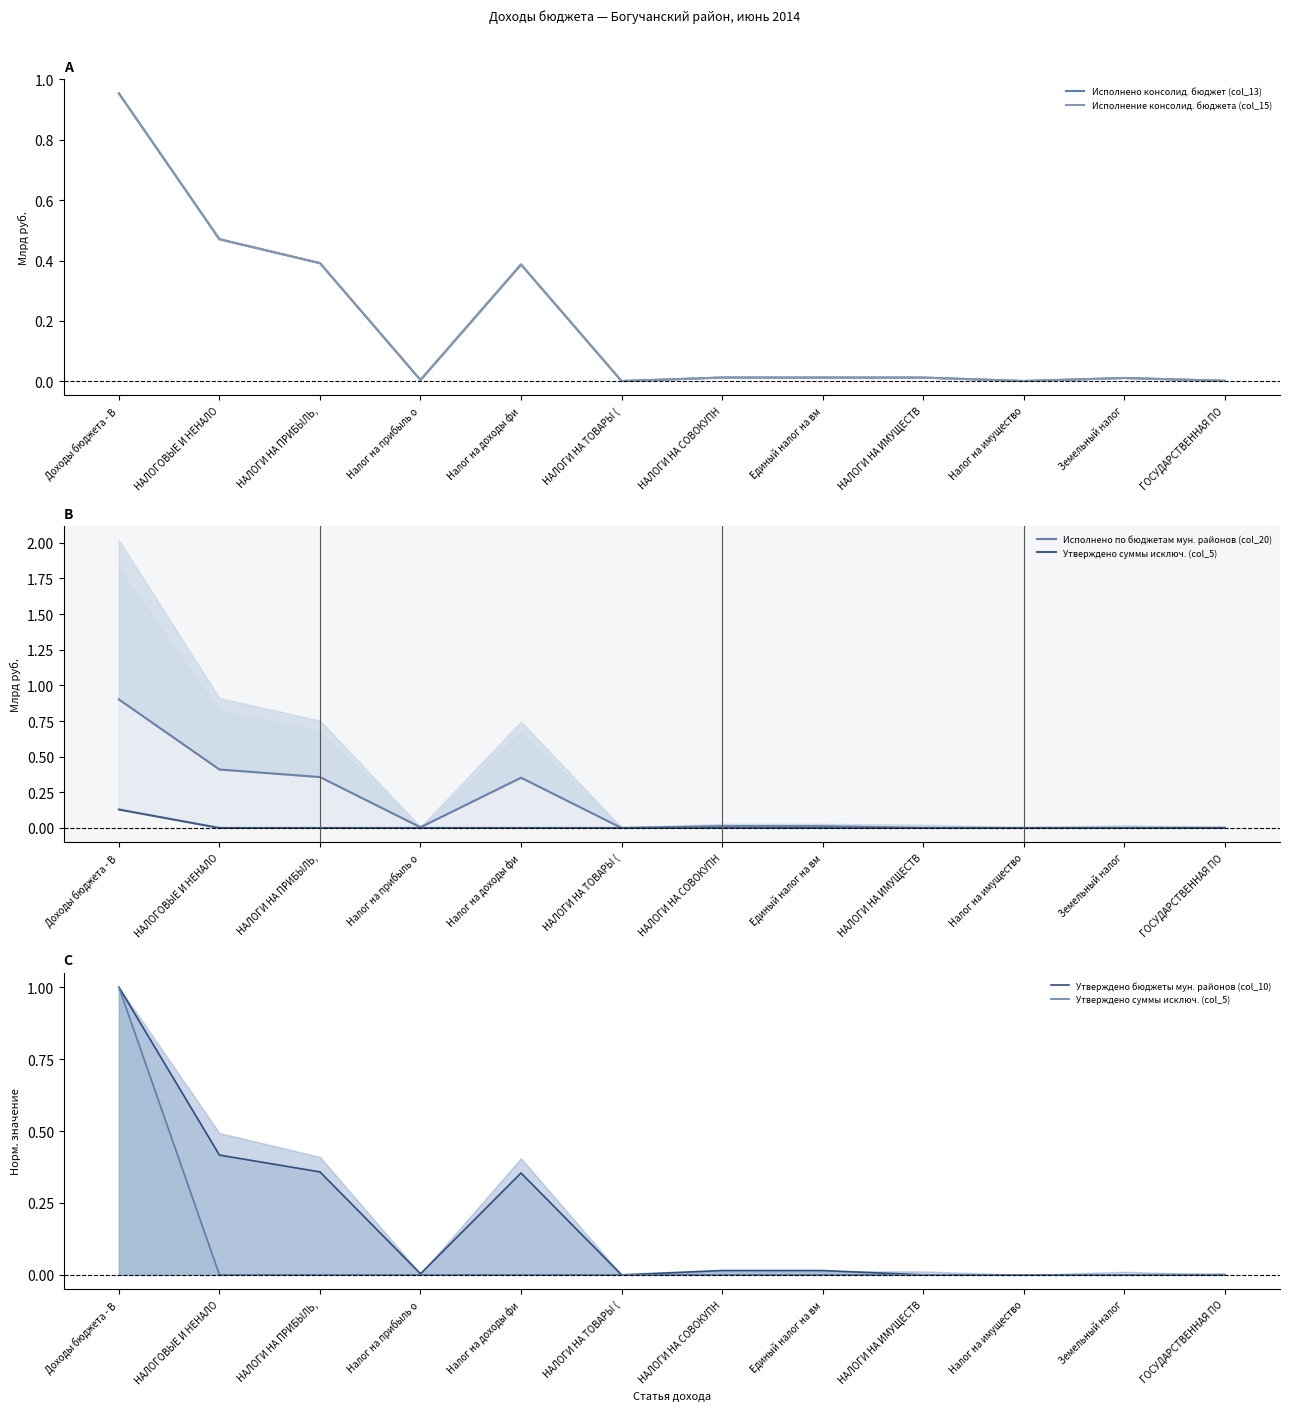

Is it true that Исполнено консолид. бюджет (col_13) equals 0.3 at НАЛОГИ НА ПРИБЫЛЬ,?

False